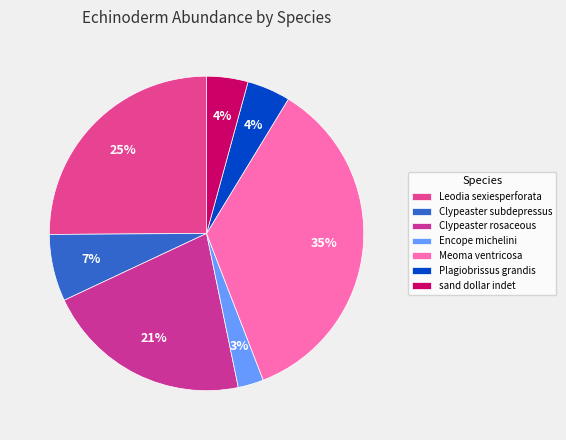

Count the number of slices in the pie.

7